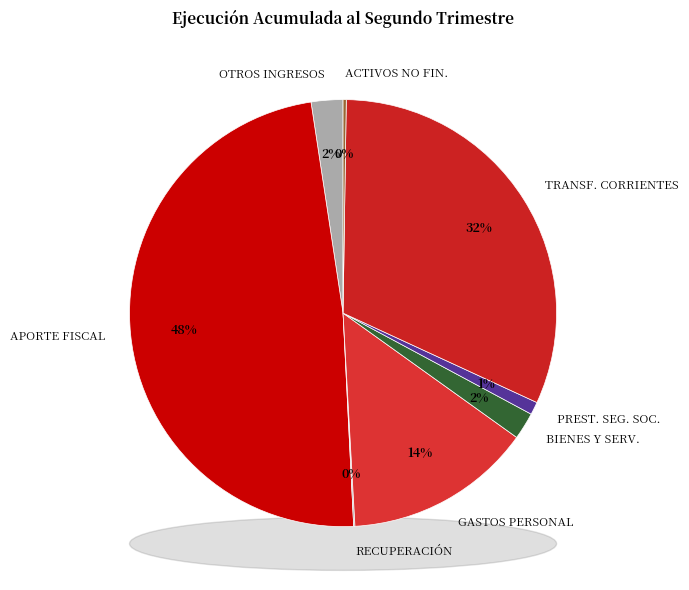

What percentage do OTROS INGRESOS CORRIENTES and APORTE FISCAL together represent?

50.8%